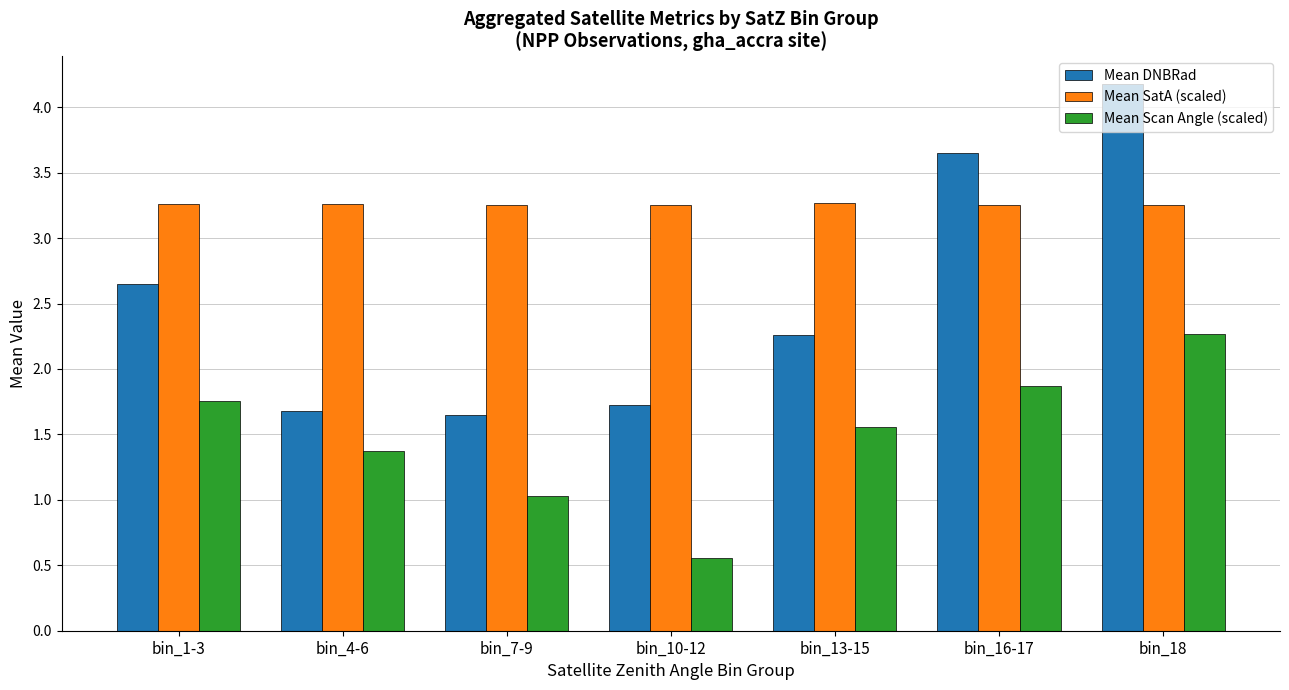

List the series in order of their overall mean, highest first.

Mean SatA (scaled), Mean DNBRad, Mean Scan Angle (scaled)